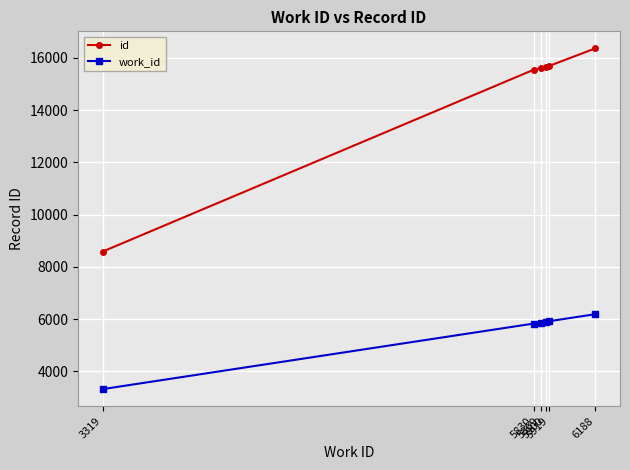

What is the value of the id point at the 2nd from the left?

15551